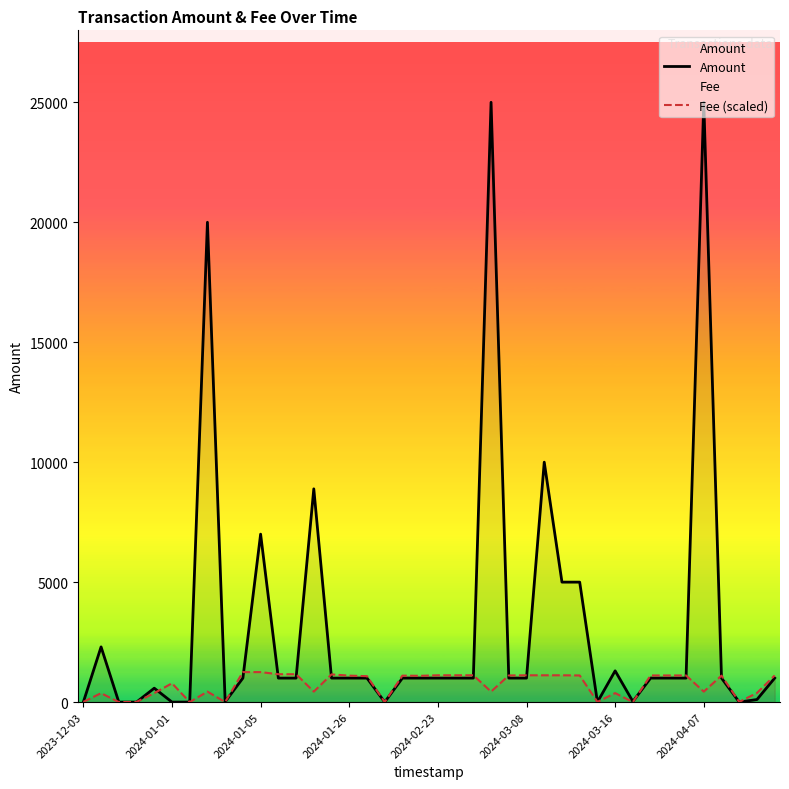

At which category is the sum across all series the highest?

23